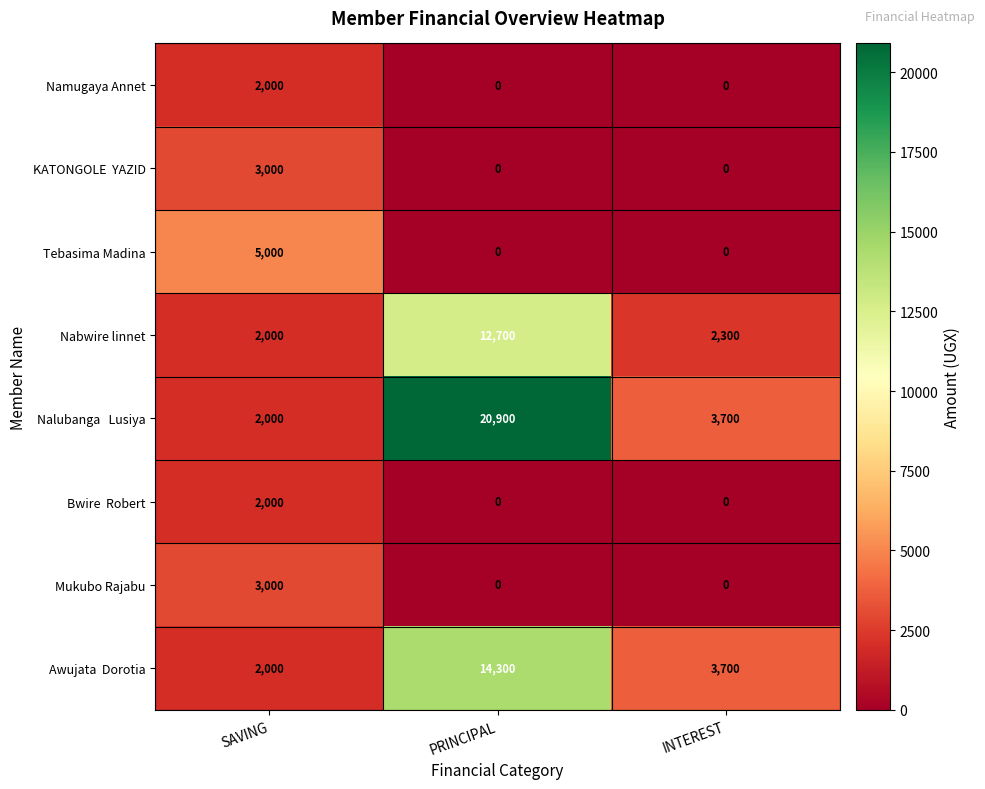

What is the average value of the Mukubo Rajabu series?

1000